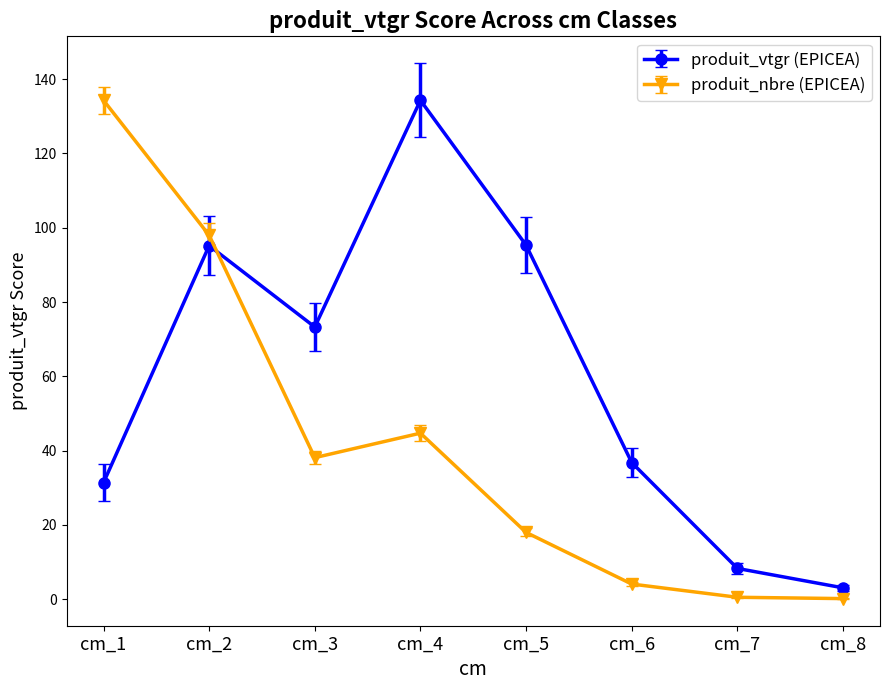

Which series changed the most between cm_1 and cm_6?

produit_nbre (EPICEA)